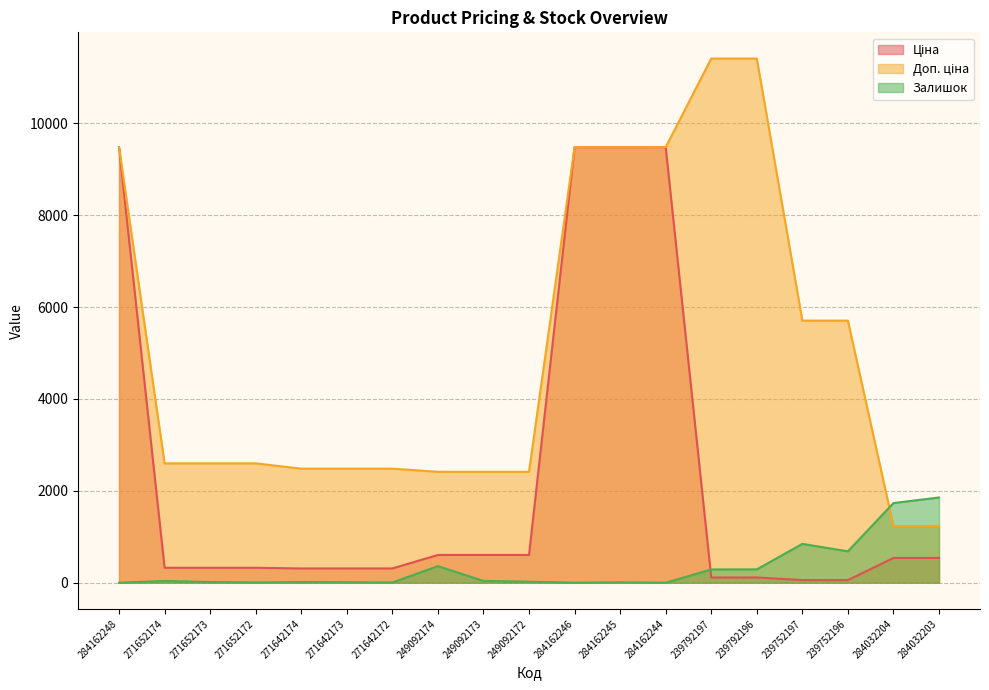

What is the sum of all Доп. ціна values?

97107.7